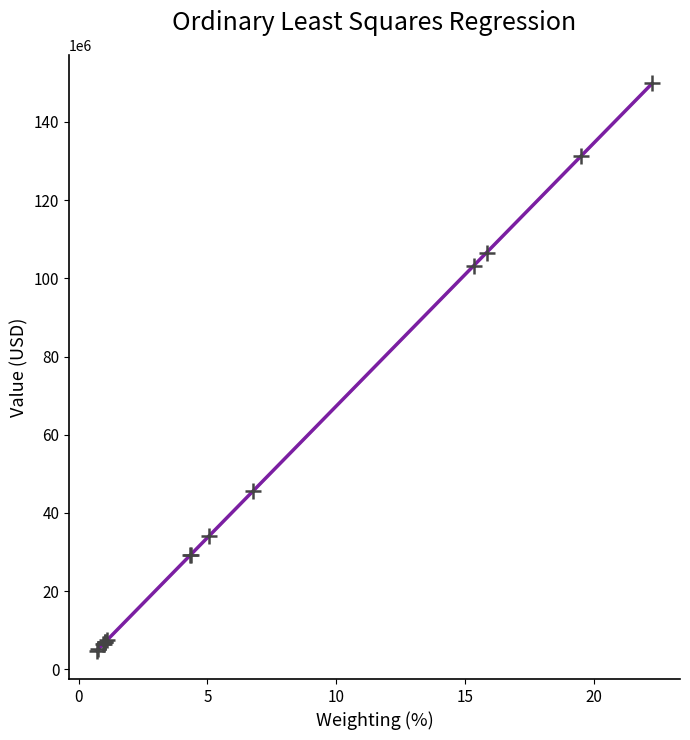

What Y value in the scatter plot is closest to 77322500?

103263000